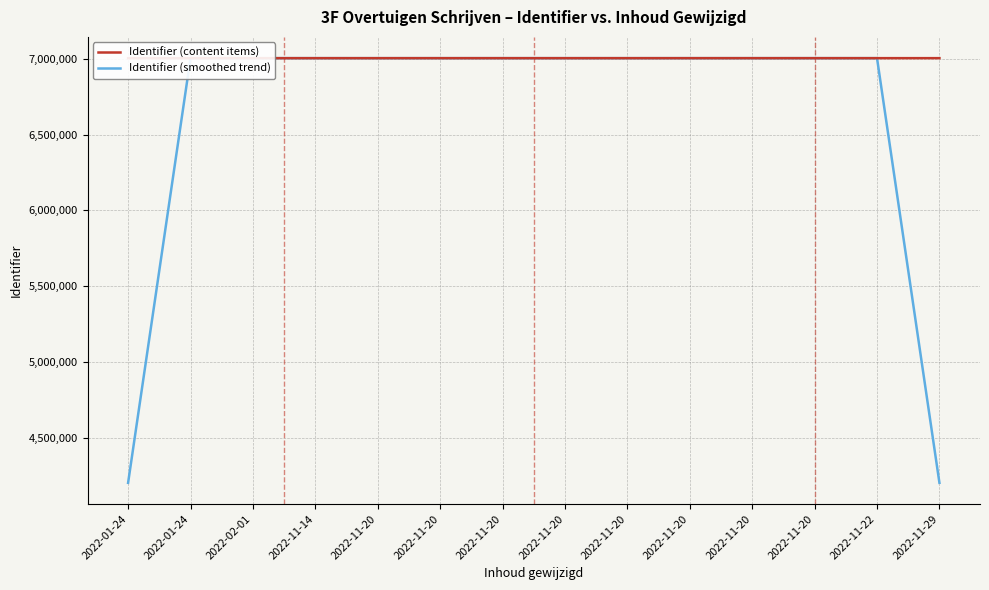

How many intersections are there between Identifier (smoothed trend) and Identifier (content items)?

13